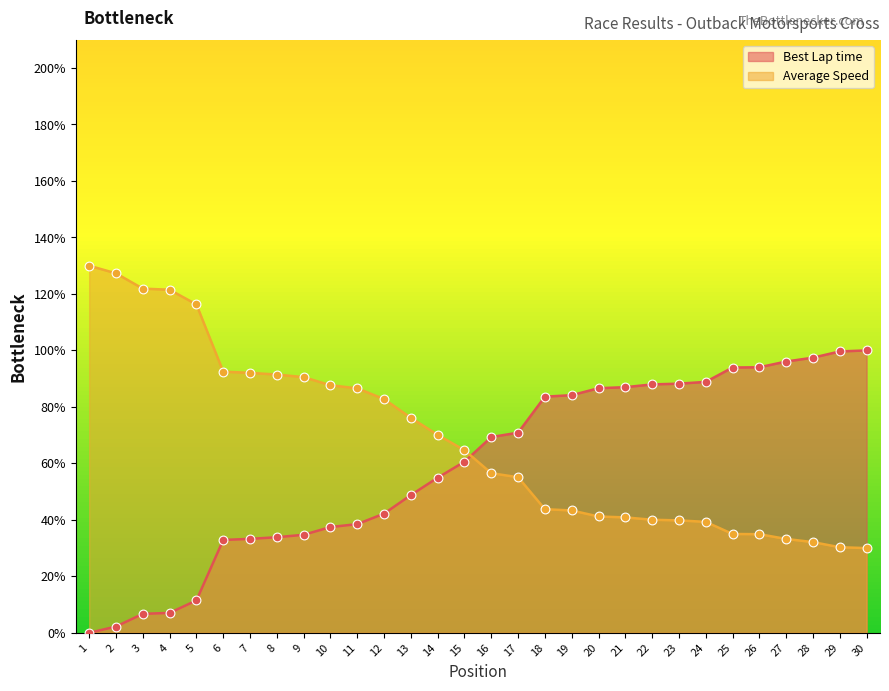

What is the total value across all series at 3?

128.6